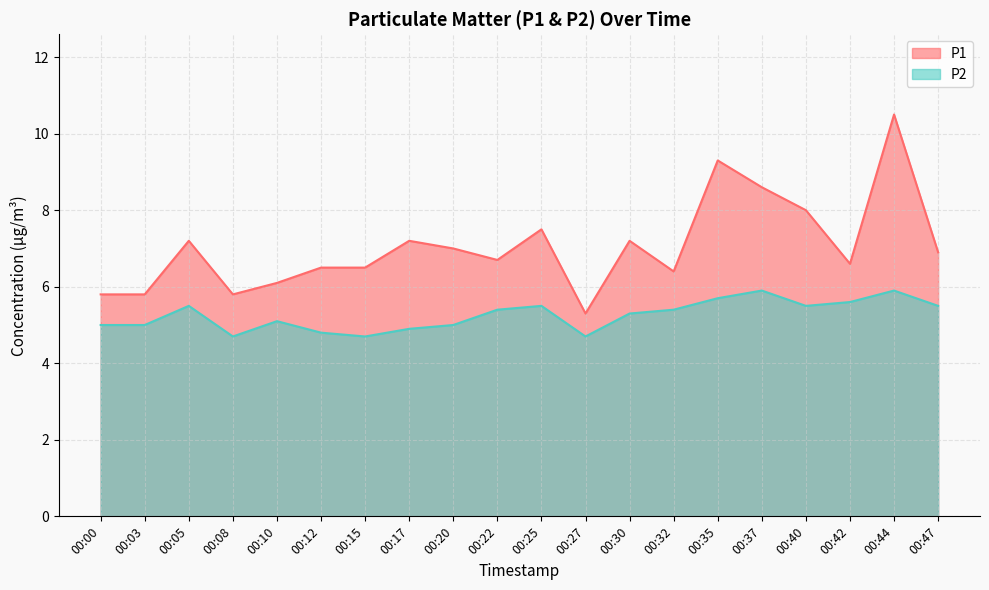

Which series has the widest spread of values?

P1